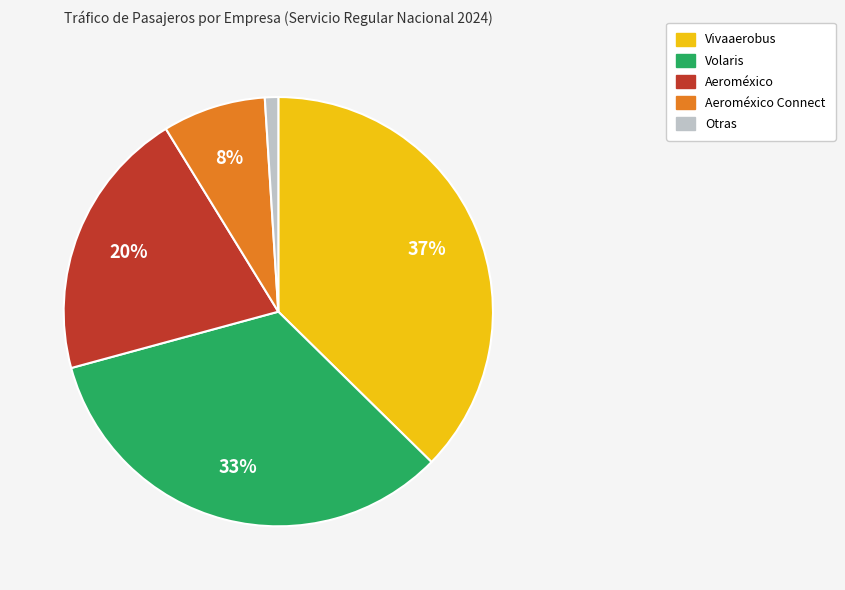

To the nearest percent, what is the difference between the largest and smallest slice percentages?

36%